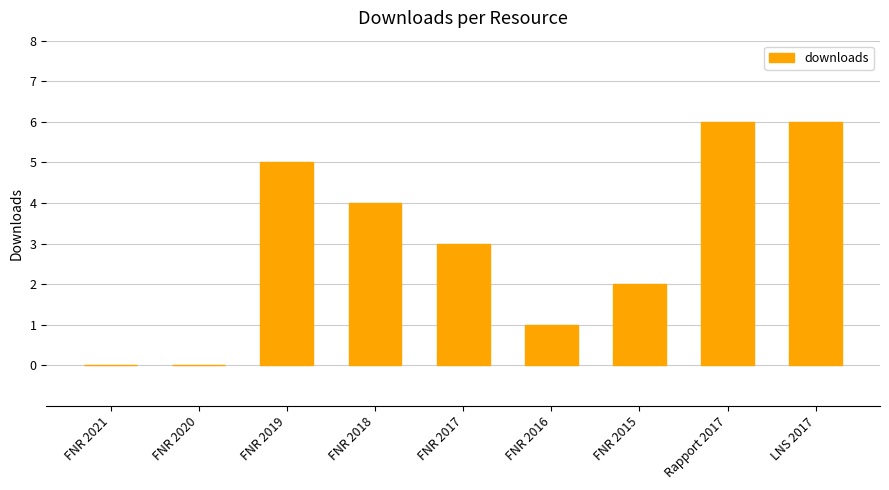

Between FNR 2021 and Rapport 2017, which is larger?

Rapport 2017